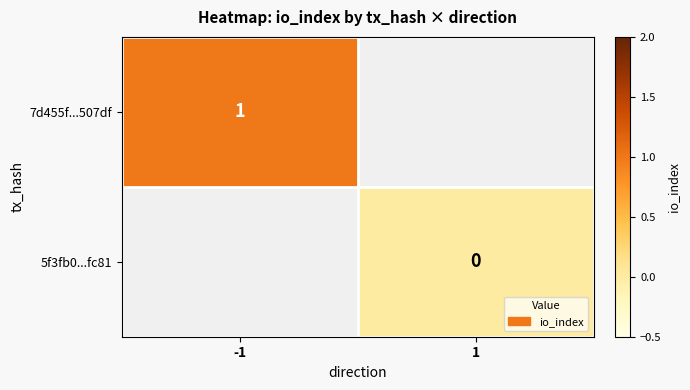

The value of 7d455f...507df at -1 is 1.0. True or false?

True